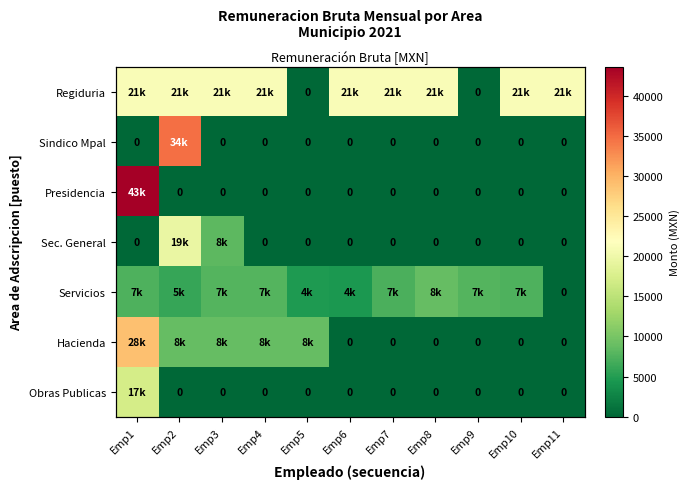

Is it true that Sindico Mpal equals 0 at Emp1?

True